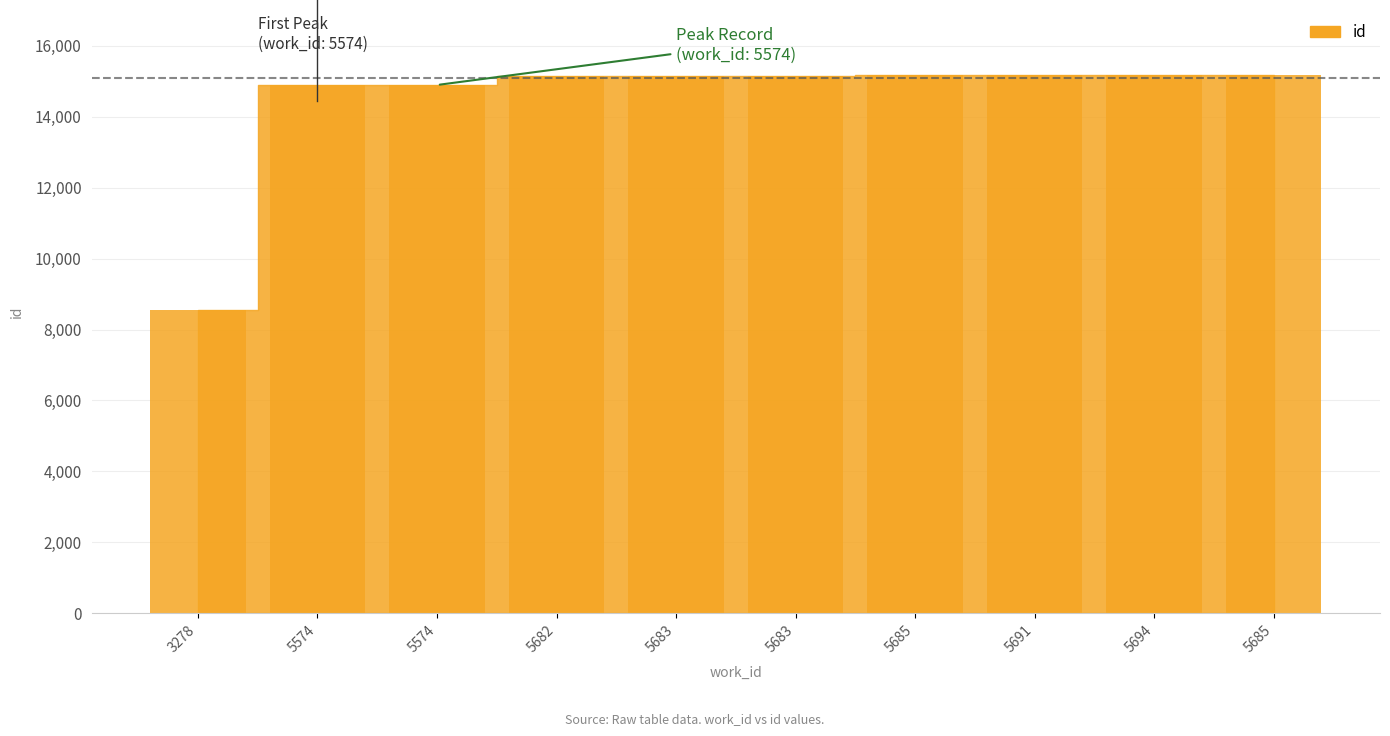

What is the sum of all values?

144496